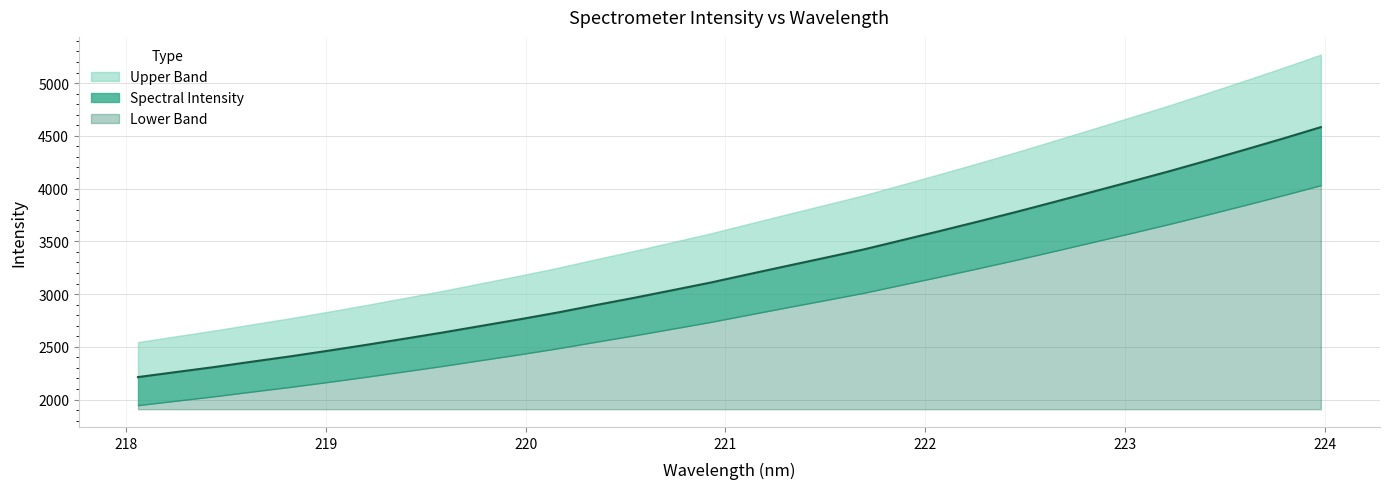

What is the label of the 29th point from the right?

218.6332